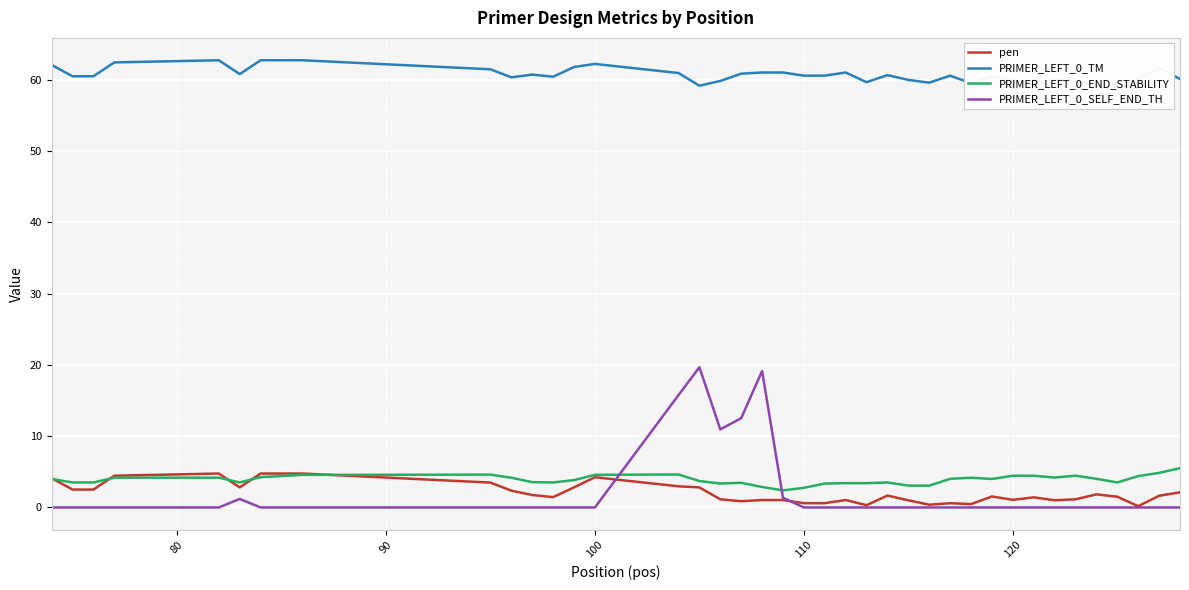

Is it true that PRIMER_LEFT_0_SELF_END_TH equals -10.8 at 100?

False